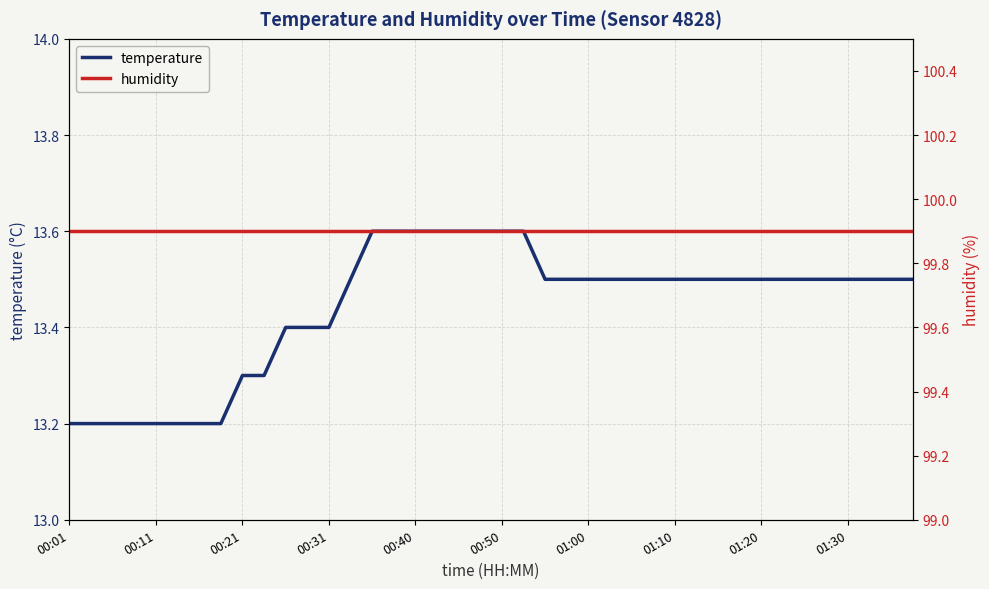

True or false: humidity and temperature intersect in this chart.

False